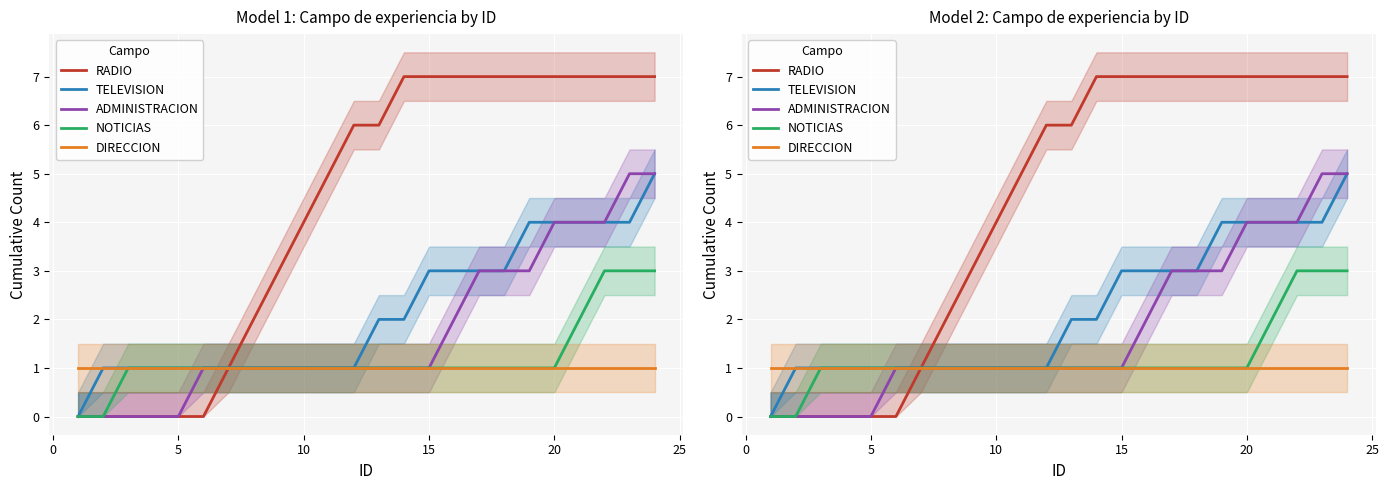

The DIRECCION series shows 1 at 10. True or false?

False